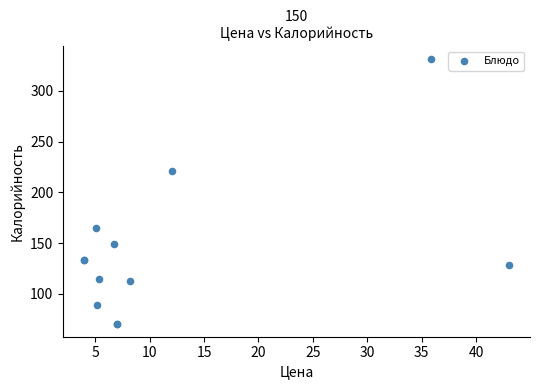

What Y value in the scatter plot is closest to 200?

221.0